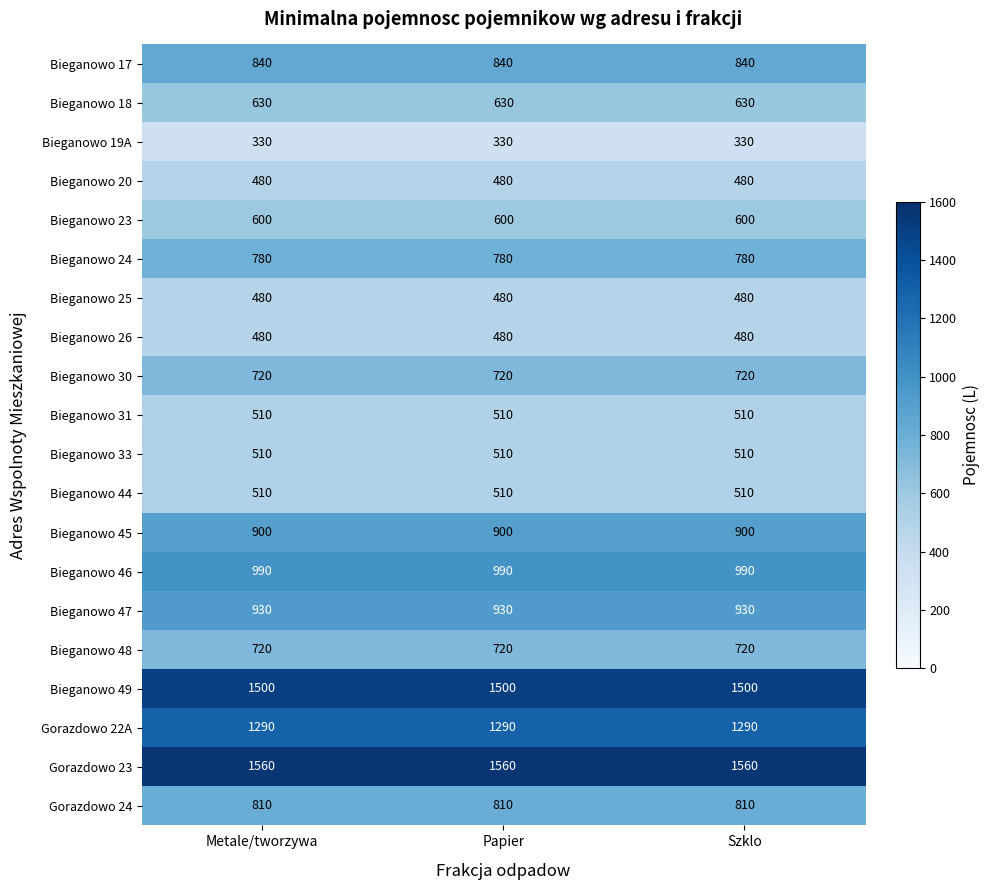

The Bieganowo 18 series shows 971 at Metale/tworzywa. True or false?

False